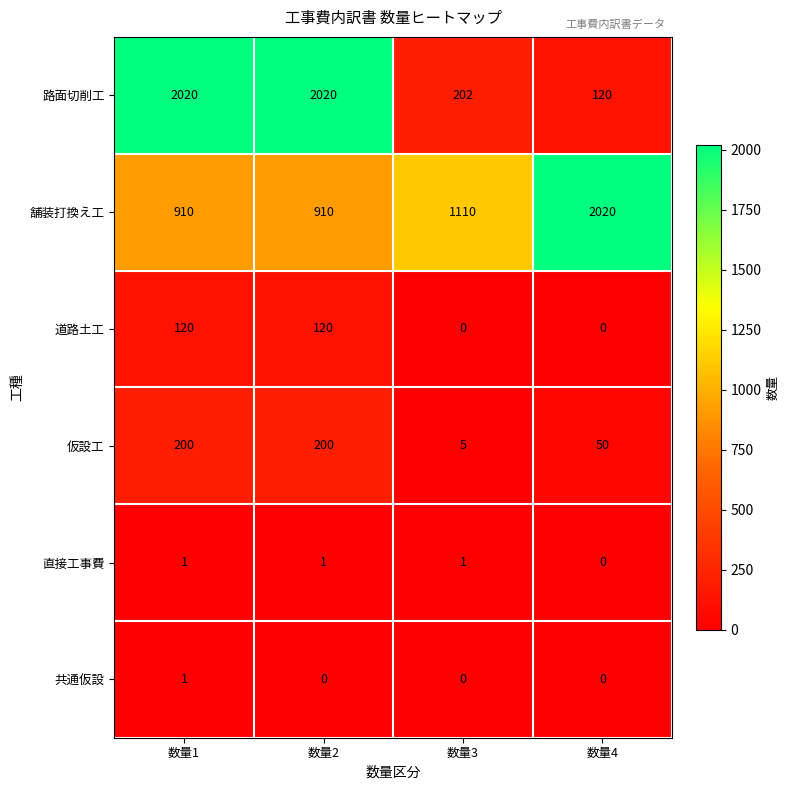

At which category is the sum across all series the highest?

数量1